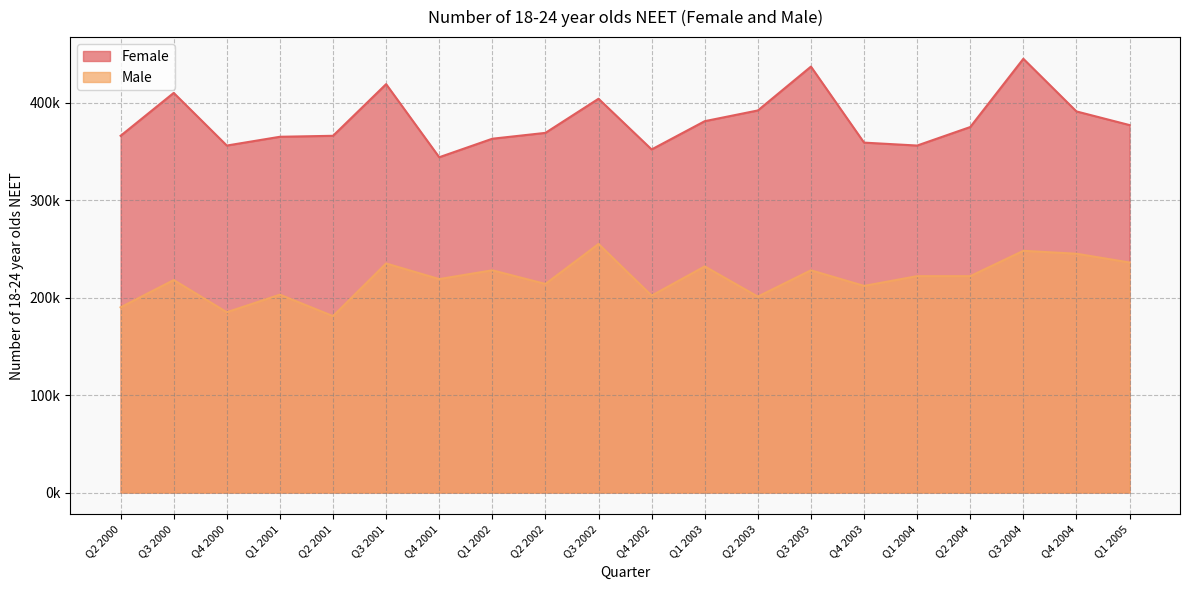

What is the sum of all Male values?

4376000